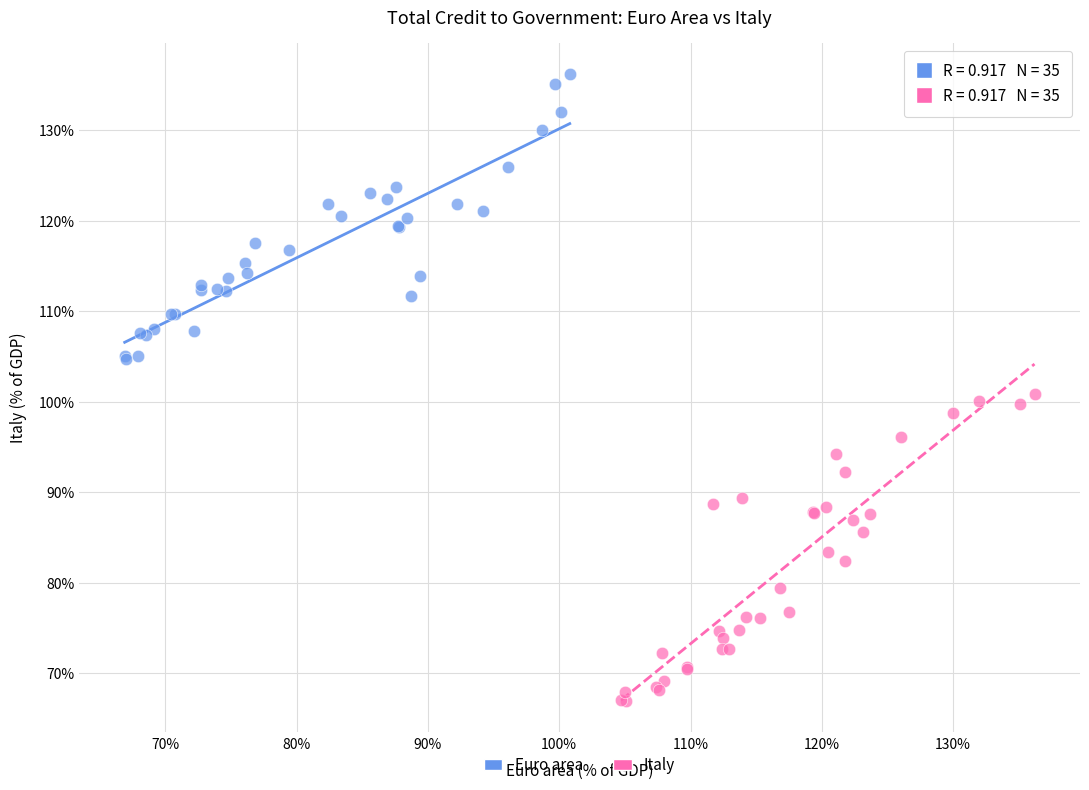

Which series reaches the minimum Y coordinate?

Italy